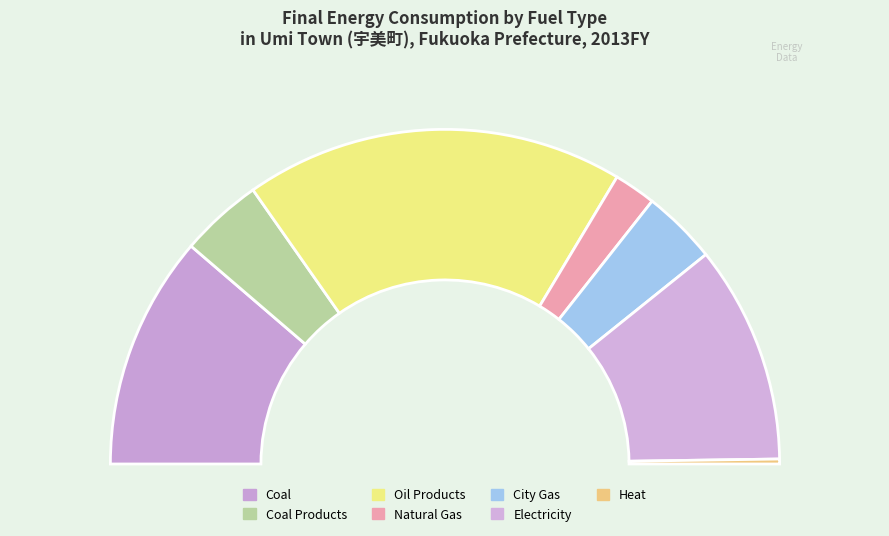

Which category has the biggest portion of the pie?

Oil Products